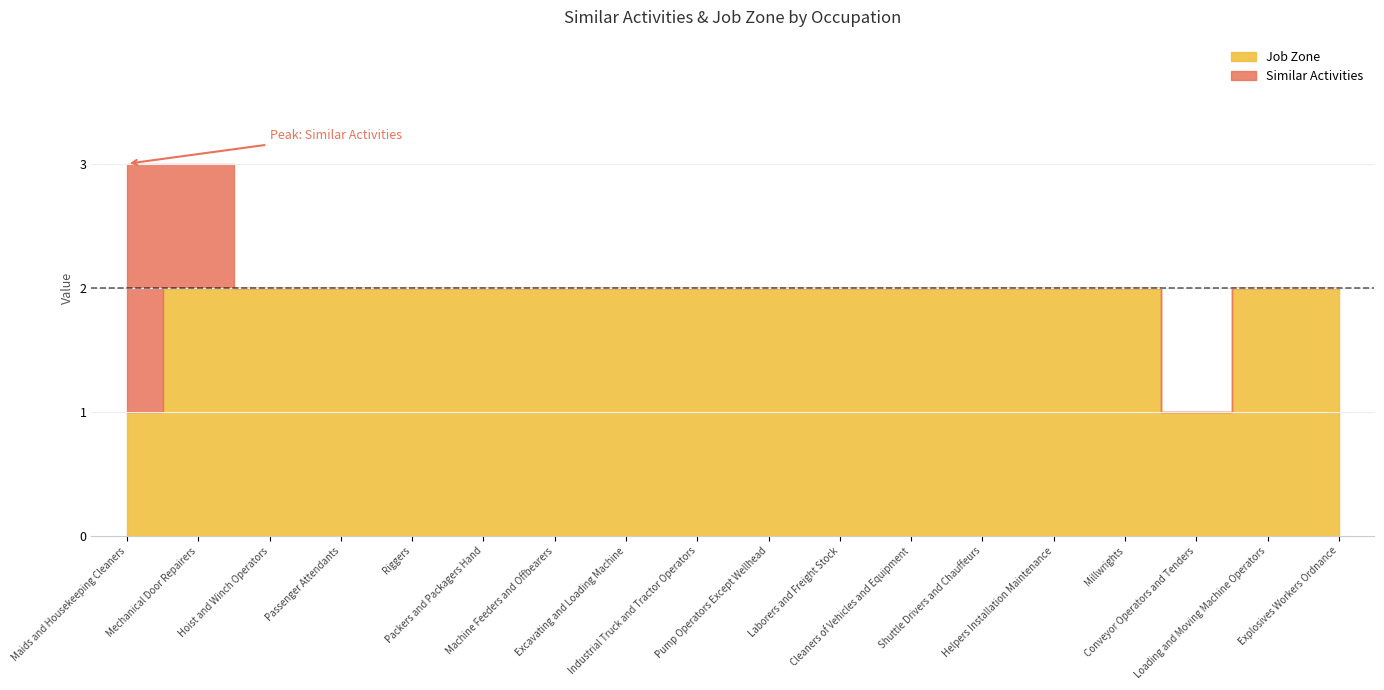

Reading right to left, transcribe all the data shown in this chart.

Similar Activities: Explosives Workers Ordnance=0	Loading and Moving Machine Operators=0	Conveyor Operators and Tenders=0	Millwrights=0	Helpers Installation Maintenance=0	Shuttle Drivers and Chauffeurs=0	Cleaners of Vehicles and Equipment=0	Laborers and Freight Stock=0	Pump Operators Except Wellhead=0	Industrial Truck and Tractor Operators=0	Excavating and Loading Machine=0	Machine Feeders and Offbearers=0	Packers and Packagers Hand=0	Riggers=0	Passenger Attendants=0	Hoist and Winch Operators=0	Mechanical Door Repairers=1	Maids and Housekeeping Cleaners=2
Job Zone: Explosives Workers Ordnance=2	Loading and Moving Machine Operators=2	Conveyor Operators and Tenders=1	Millwrights=2	Helpers Installation Maintenance=2	Shuttle Drivers and Chauffeurs=2	Cleaners of Vehicles and Equipment=2	Laborers and Freight Stock=2	Pump Operators Except Wellhead=2	Industrial Truck and Tractor Operators=2	Excavating and Loading Machine=2	Machine Feeders and Offbearers=2	Packers and Packagers Hand=2	Riggers=2	Passenger Attendants=2	Hoist and Winch Operators=2	Mechanical Door Repairers=2	Maids and Housekeeping Cleaners=1